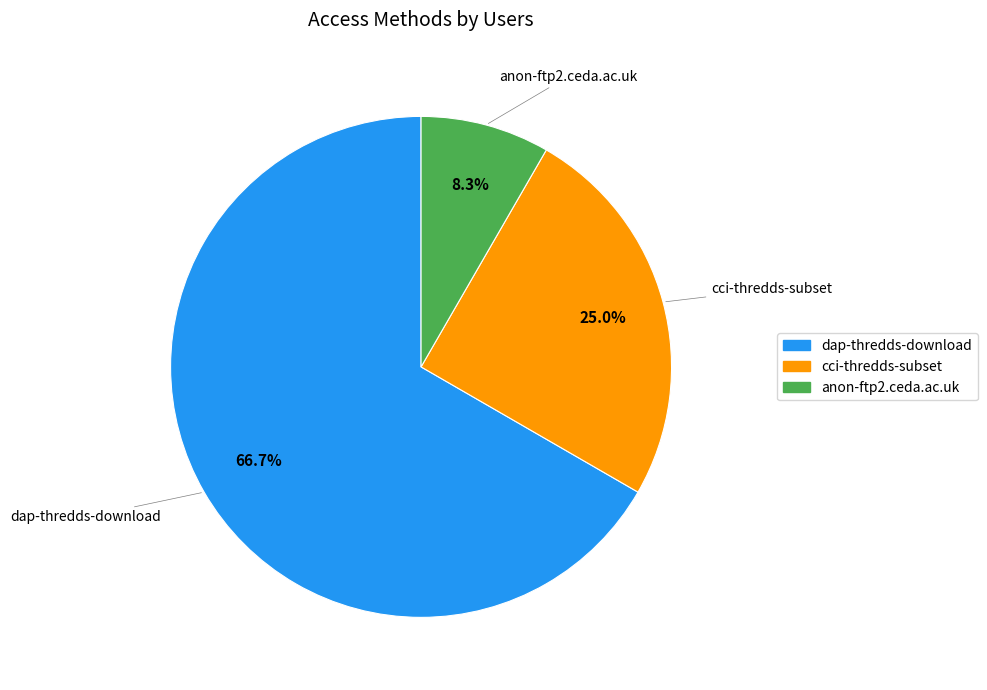

Combined, do dap-thredds-download and cci-thredds-subset account for over 50%?

Yes